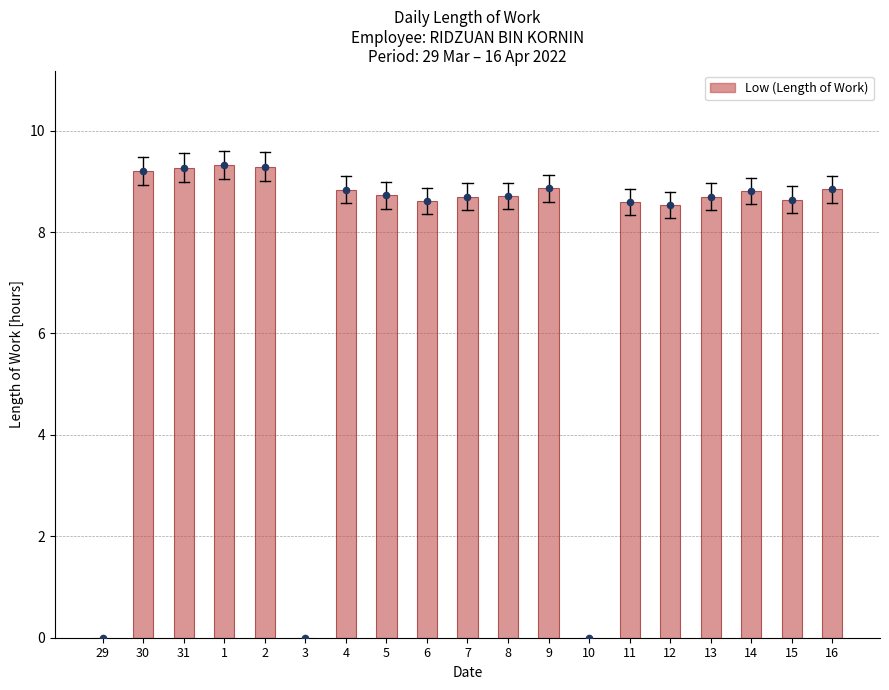

What is the ratio of the value at 14 to the value at 9?

1.0